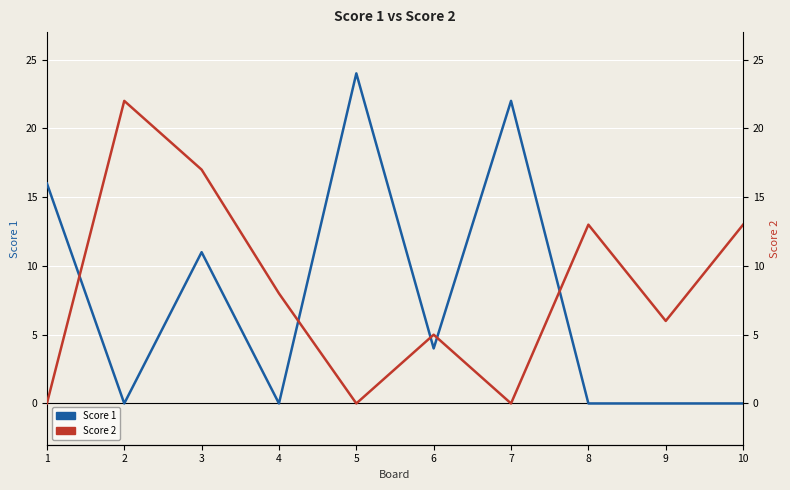

At 8, list the series in order from largest to smallest.

Score 2, Score 1